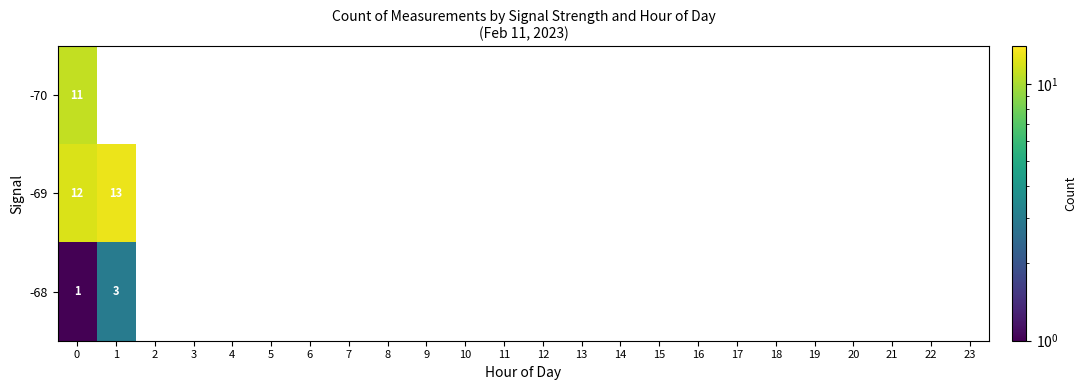

Which label corresponds to the smallest value in the chart?

1